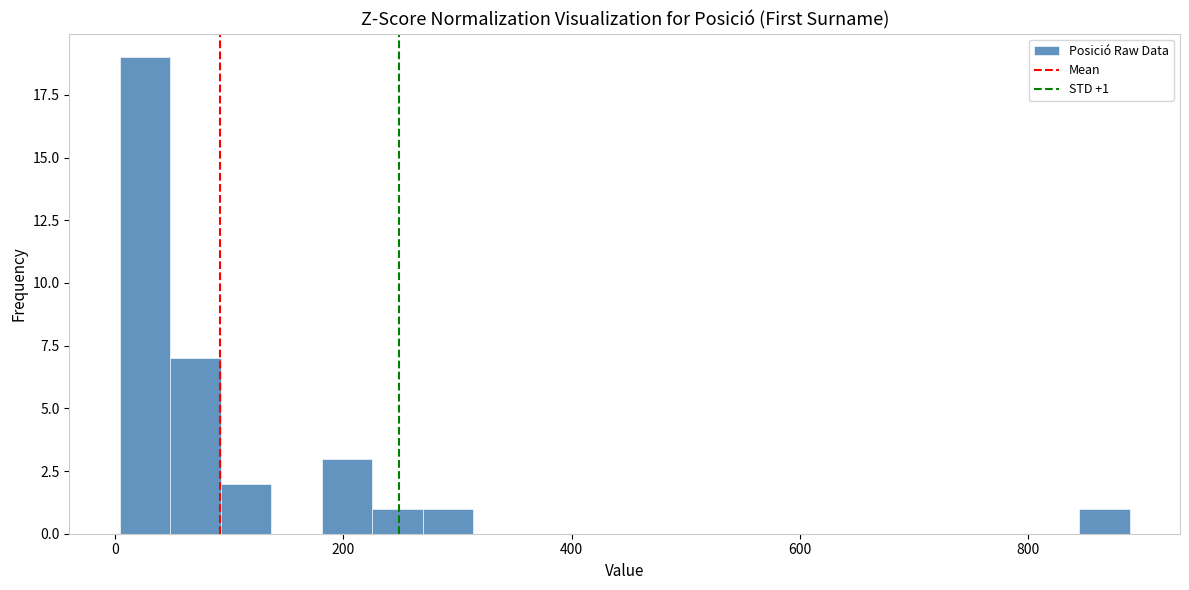

Around what value on the x-axis is the tallest bar? Give the approximate position of its centre, as read against the axis.

20